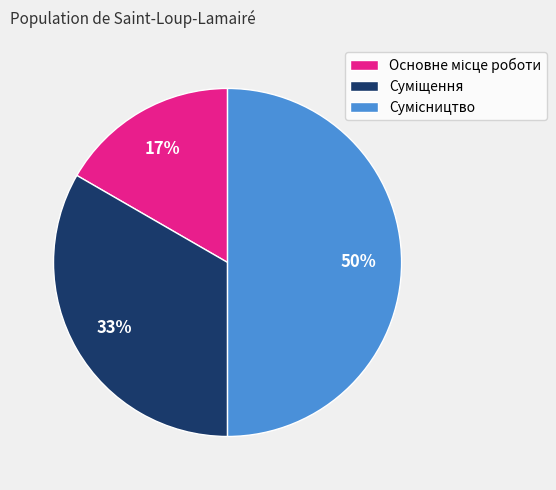

To the nearest percent, what is the difference between the largest and smallest slice percentages?

33%